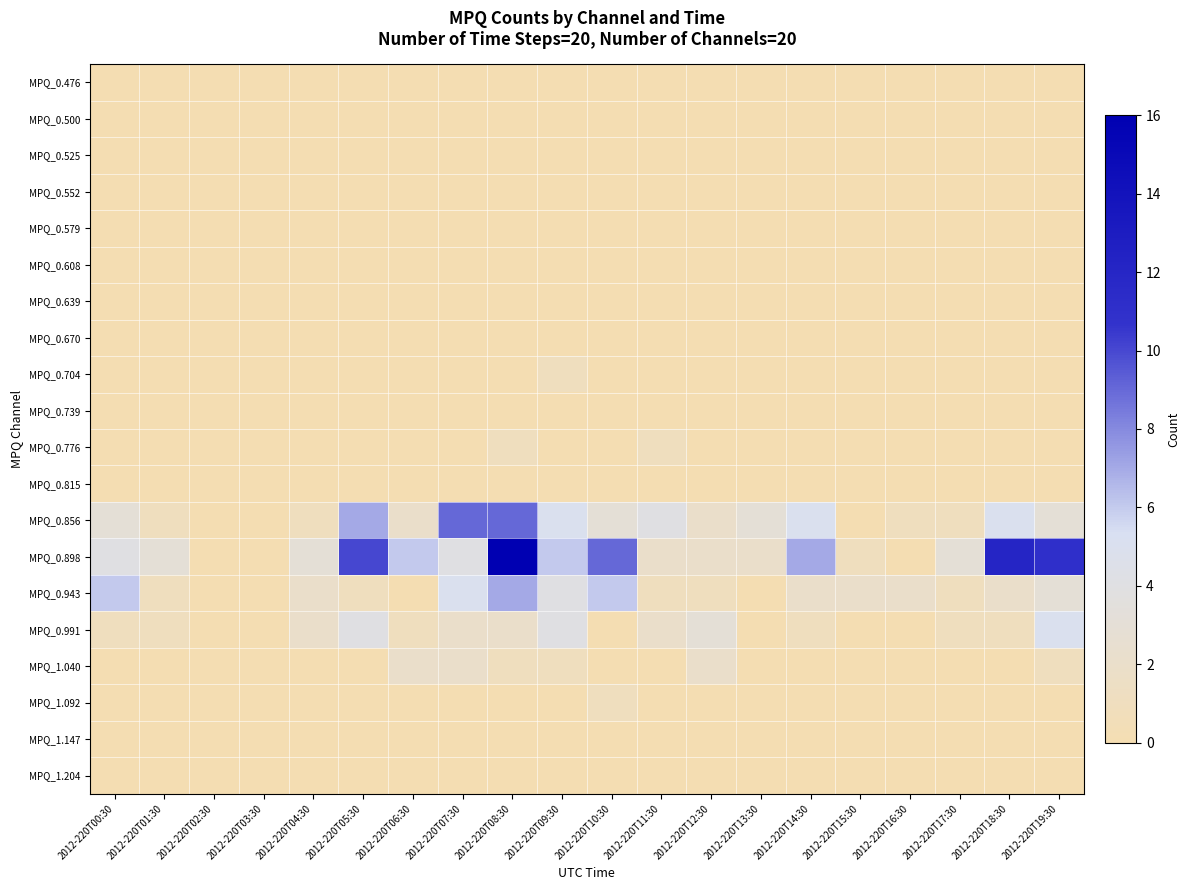

At which category does the chart reach its peak across all series?

2012-220T08:30